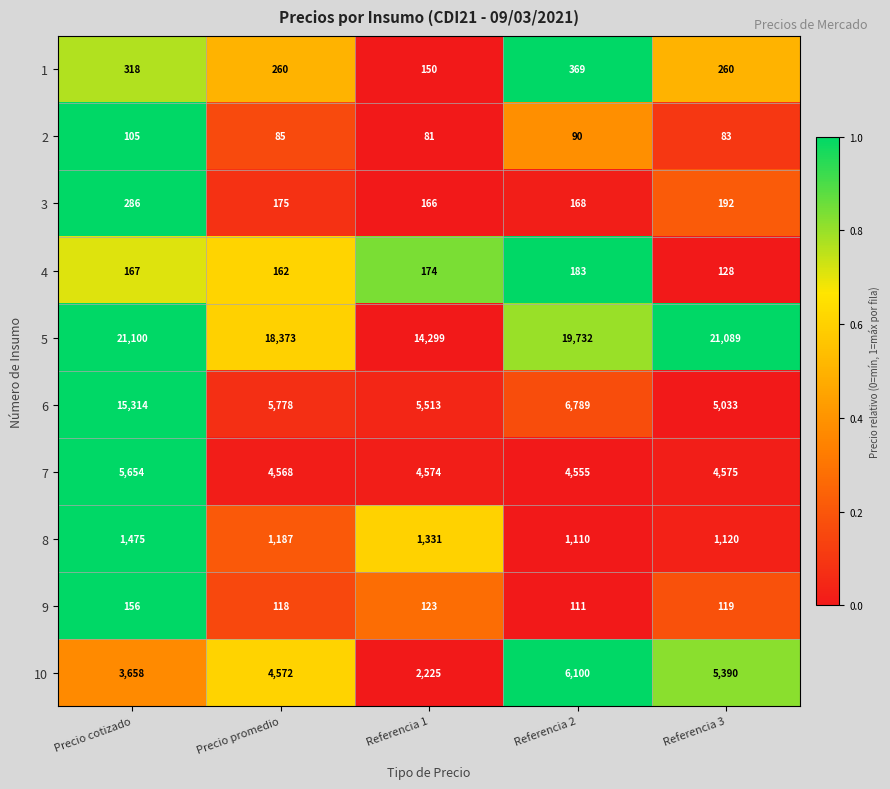

Count the number of data series in this chart.

10